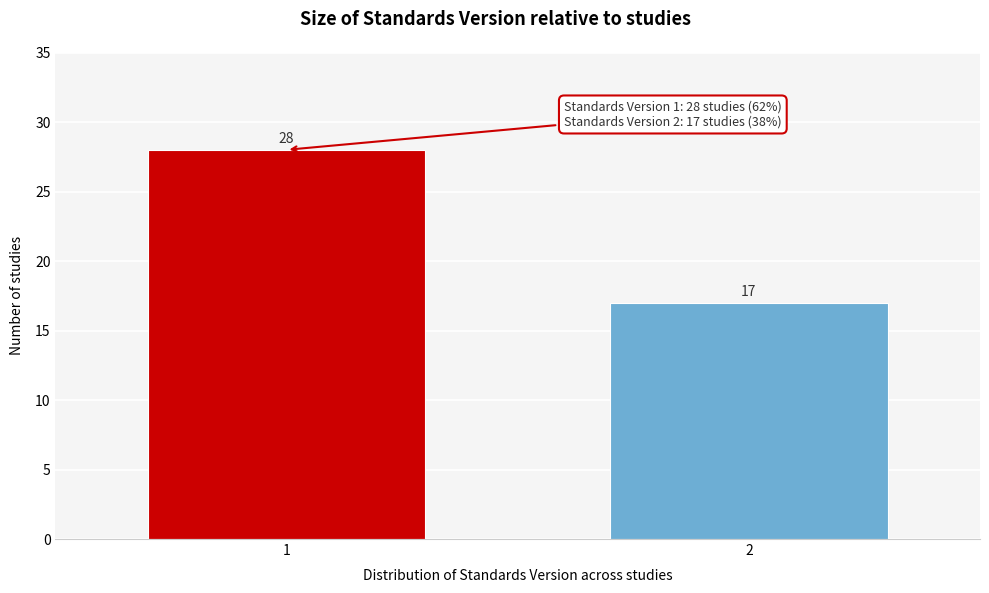

Reading left to right, what are all the values shown in this chart?

28	17